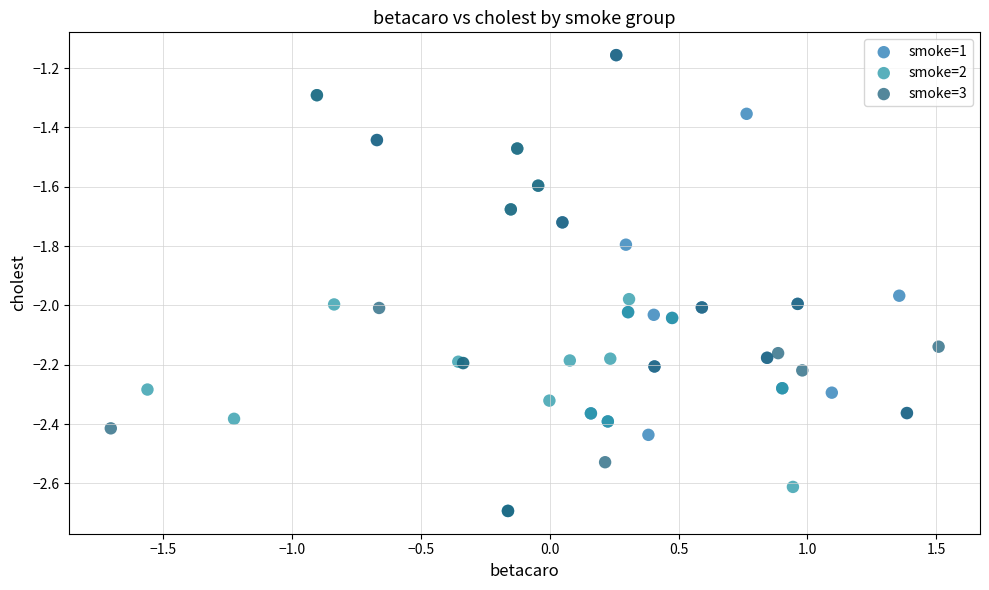

What are all the series names shown in the legend?

smoke=1, smoke=2, smoke=3